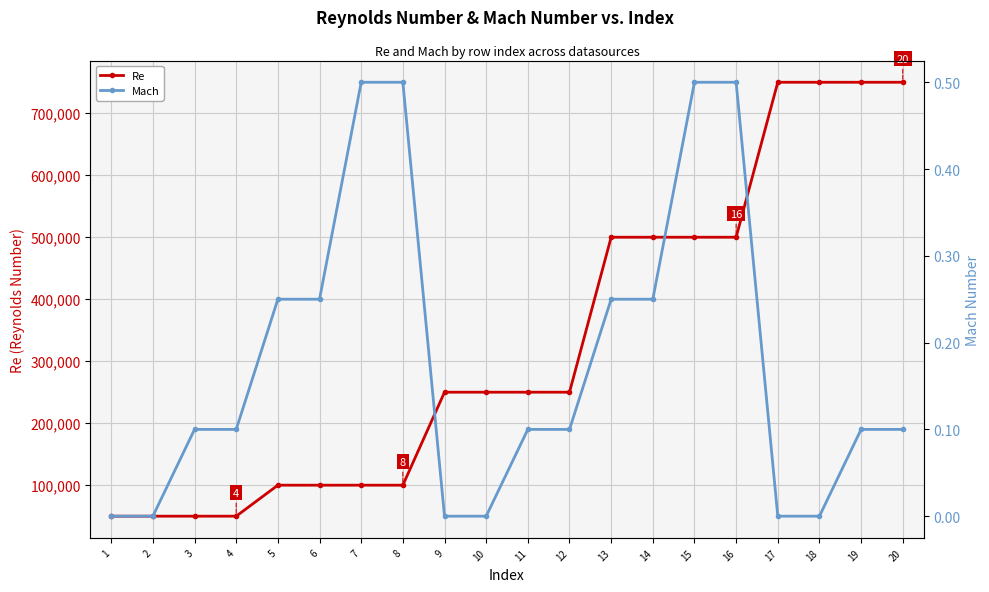

What is the value of the Re point at the 5th from the left?

100000